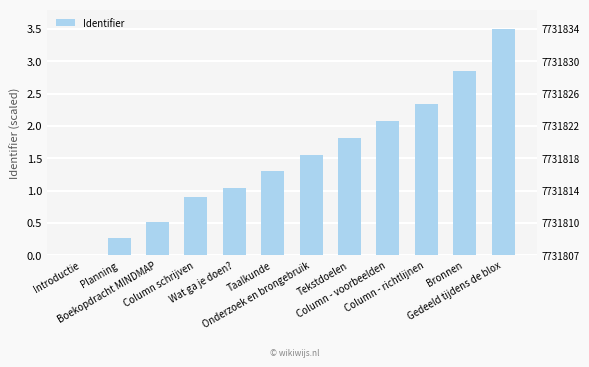

At which category does the chart reach its minimum across all series?

Introductie